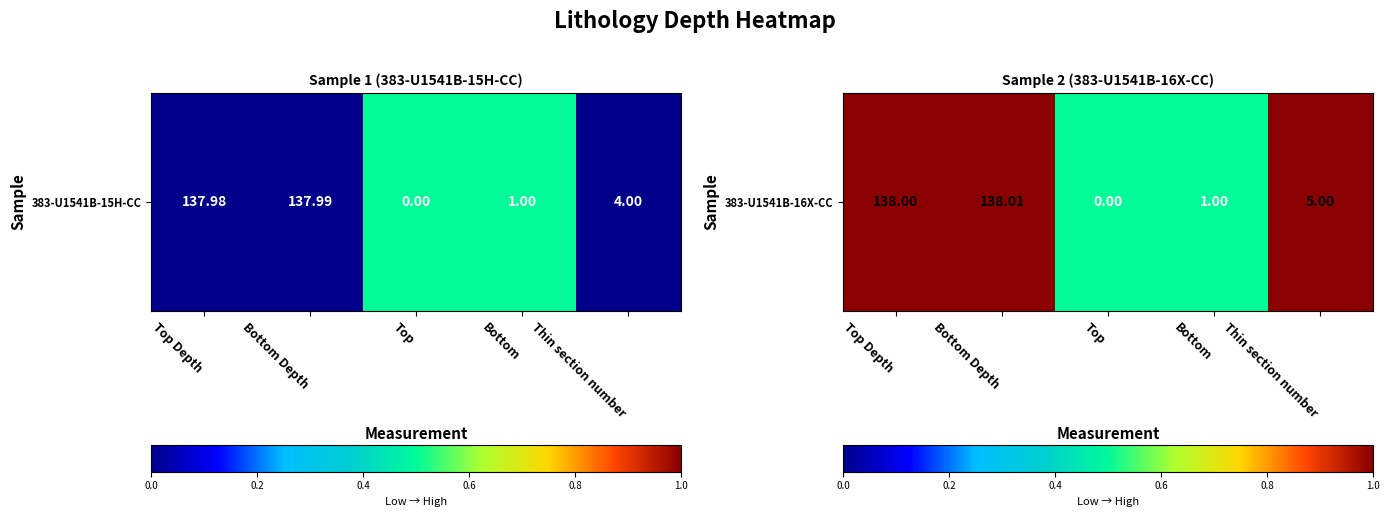

How many distinct data groups are displayed?

1